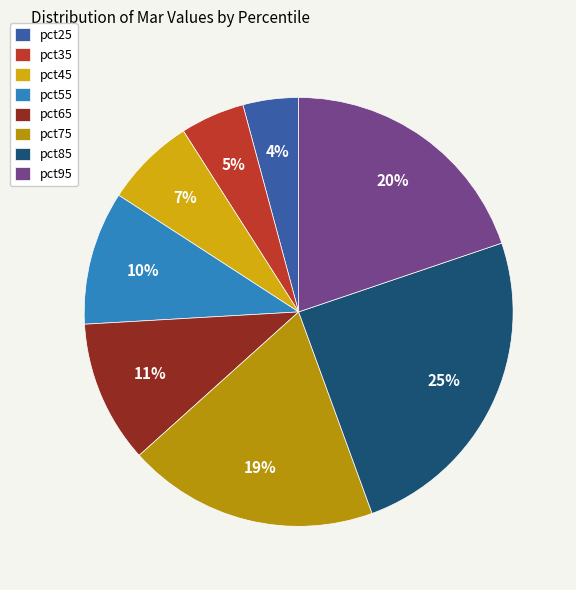

What portion of the pie excludes pct35?

95.2%